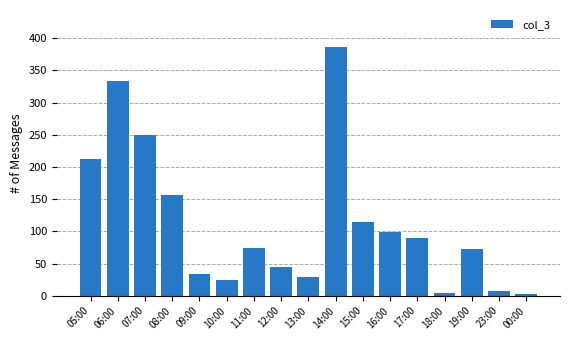

At which label is the value closest to 194?

05:00